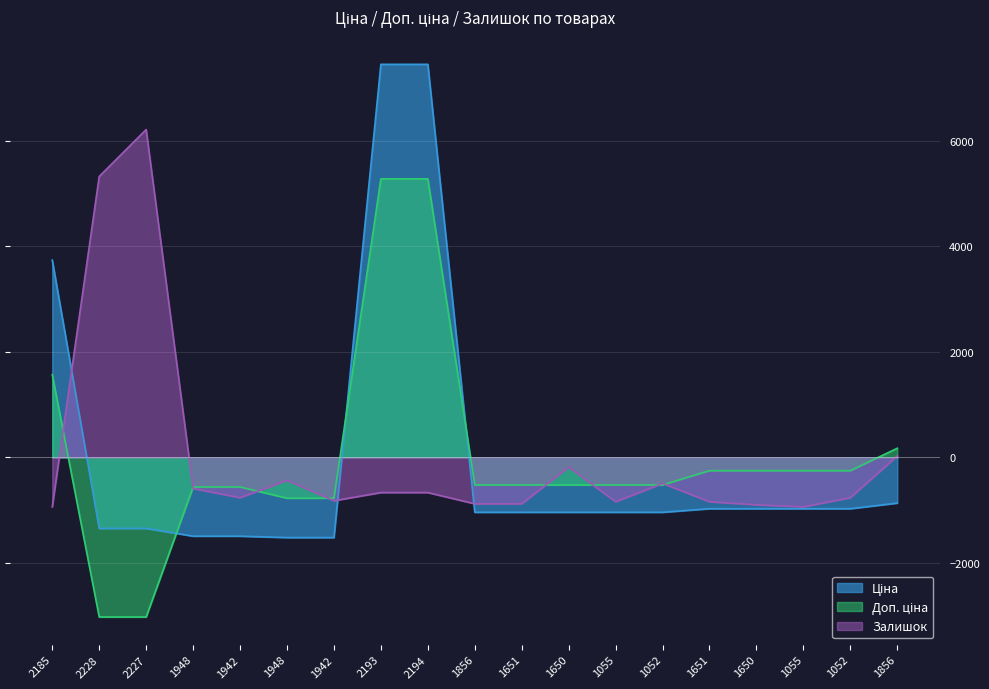

How many data points in Доп. ціна are above -520?

8